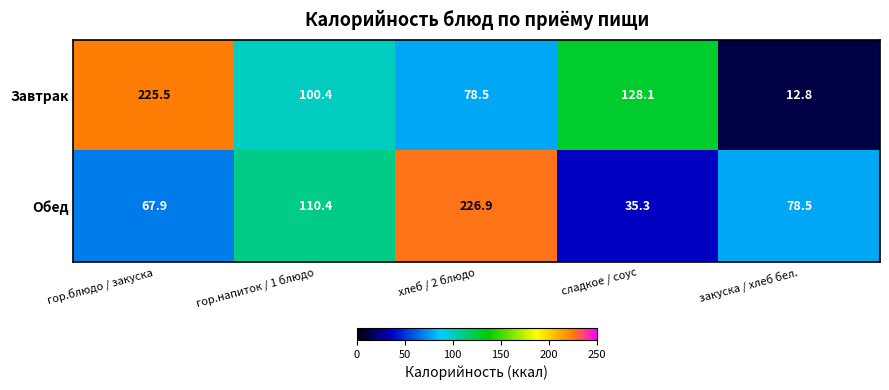

Reading left to right, transcribe all the data shown in this chart.

Завтрак: 225.5	100.4	78.5	128.1	12.8
Обед: 67.9	110.4	226.9	35.3	78.5